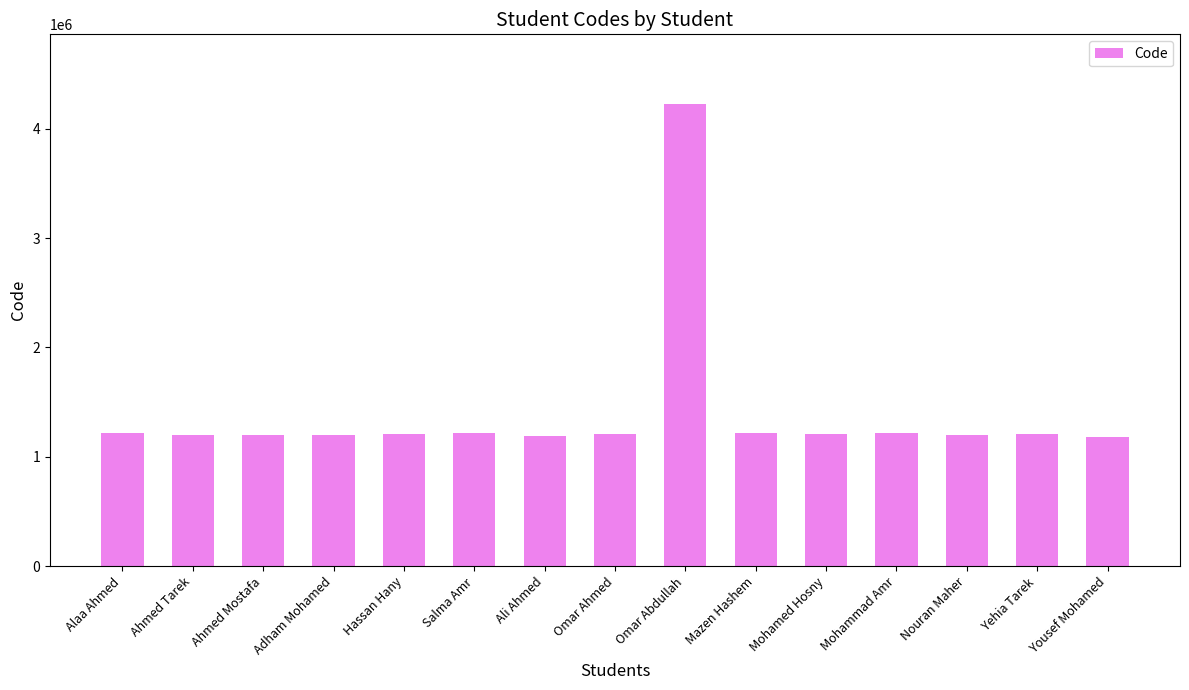

Which category has the highest value across all series?

Omar Abdullah